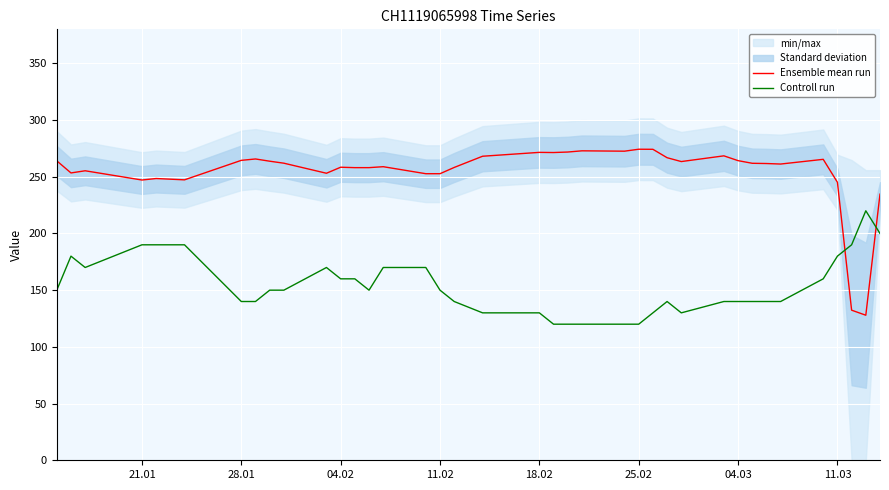

What is the average value of the Ensemble mean run series?

254.0